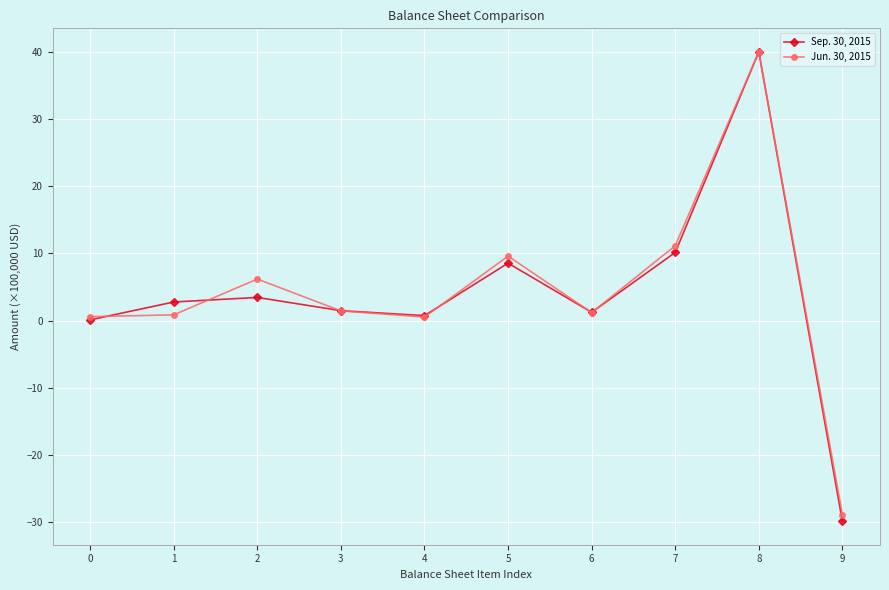

What is the minimum value for Jun. 30, 2015?

-28.8